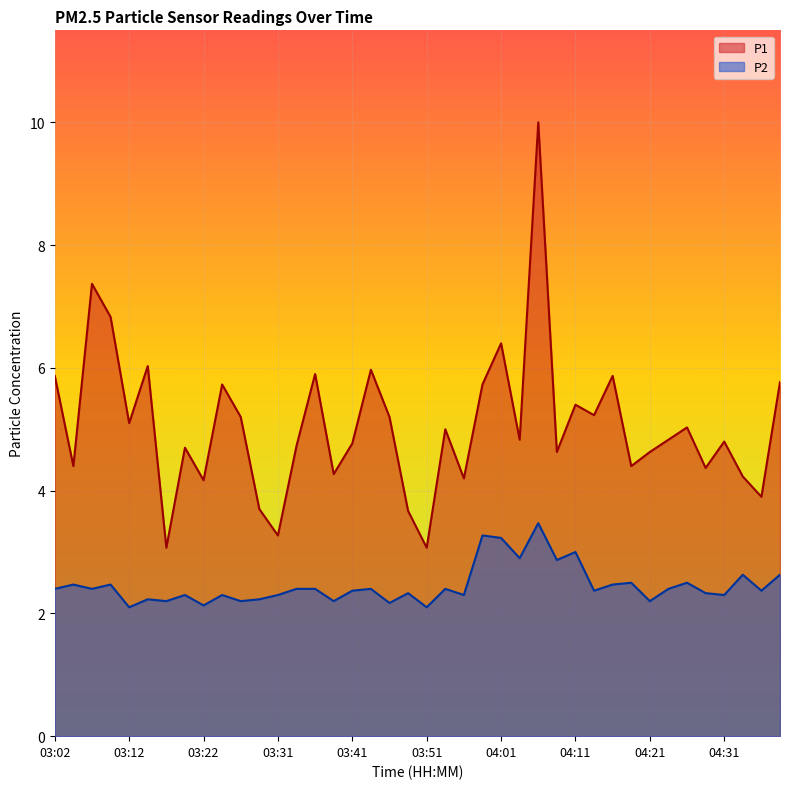

Reading right to left, what are all the values shown in this chart?

P1: 5.8	3.9	4.2	4.8	4.4	5.0	4.8	4.6	4.4	5.9	5.2	5.4	4.6	10.0	4.8	6.4	5.7	4.2	5.0	3.1	3.7	5.2	6.0	4.8	4.3	5.9	4.7	3.3	3.7	5.2	5.7	4.2	4.7	3.1	6.0	5.1	6.8	7.4	4.4	5.9
P2: 2.6	2.4	2.6	2.3	2.3	2.5	2.4	2.2	2.5	2.5	2.4	3.0	2.9	3.5	2.9	3.2	3.3	2.3	2.4	2.1	2.3	2.2	2.4	2.4	2.2	2.4	2.4	2.3	2.2	2.2	2.3	2.1	2.3	2.2	2.2	2.1	2.5	2.4	2.5	2.4